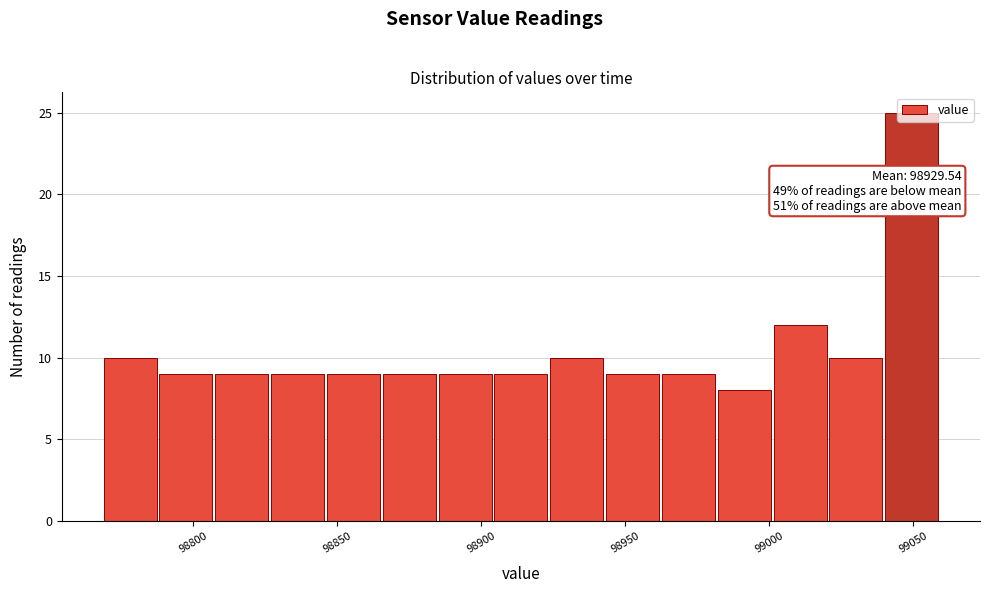

Read against the x-axis, roughly where is the centre of the tallest bar?

99050